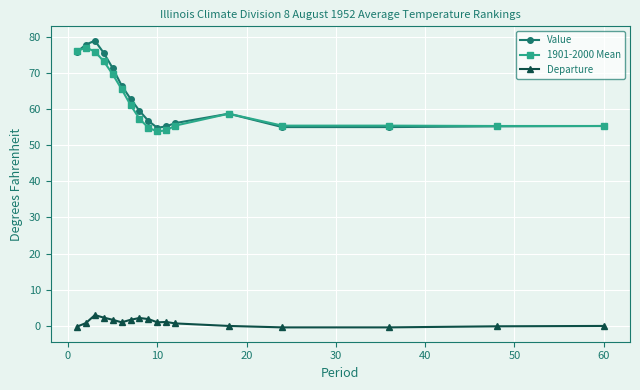

What is the minimum value for 1901-2000 Mean?

53.8